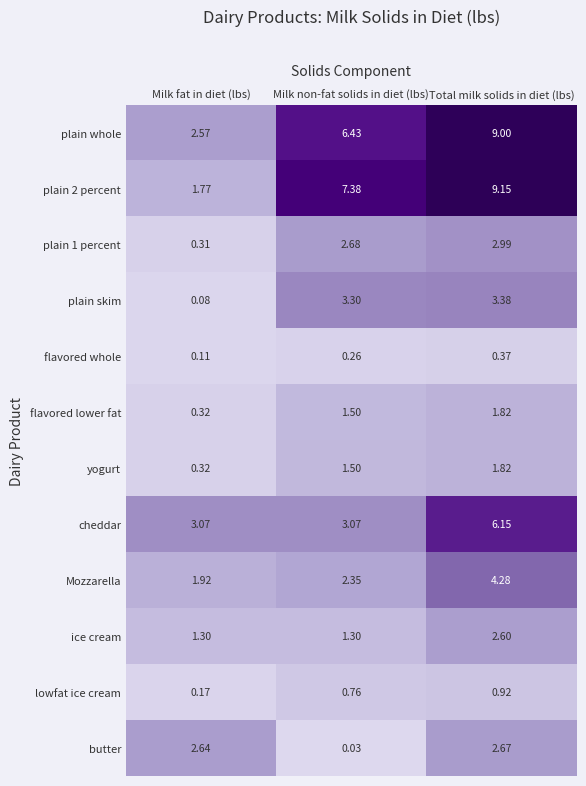

At which label is plain 2 percent closest to 5?

Milk non-fat solids in diet (lbs)